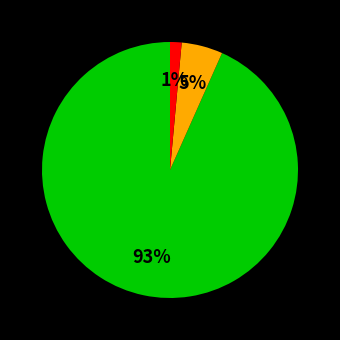

To the nearest percent, what is the average slice percentage?

33%